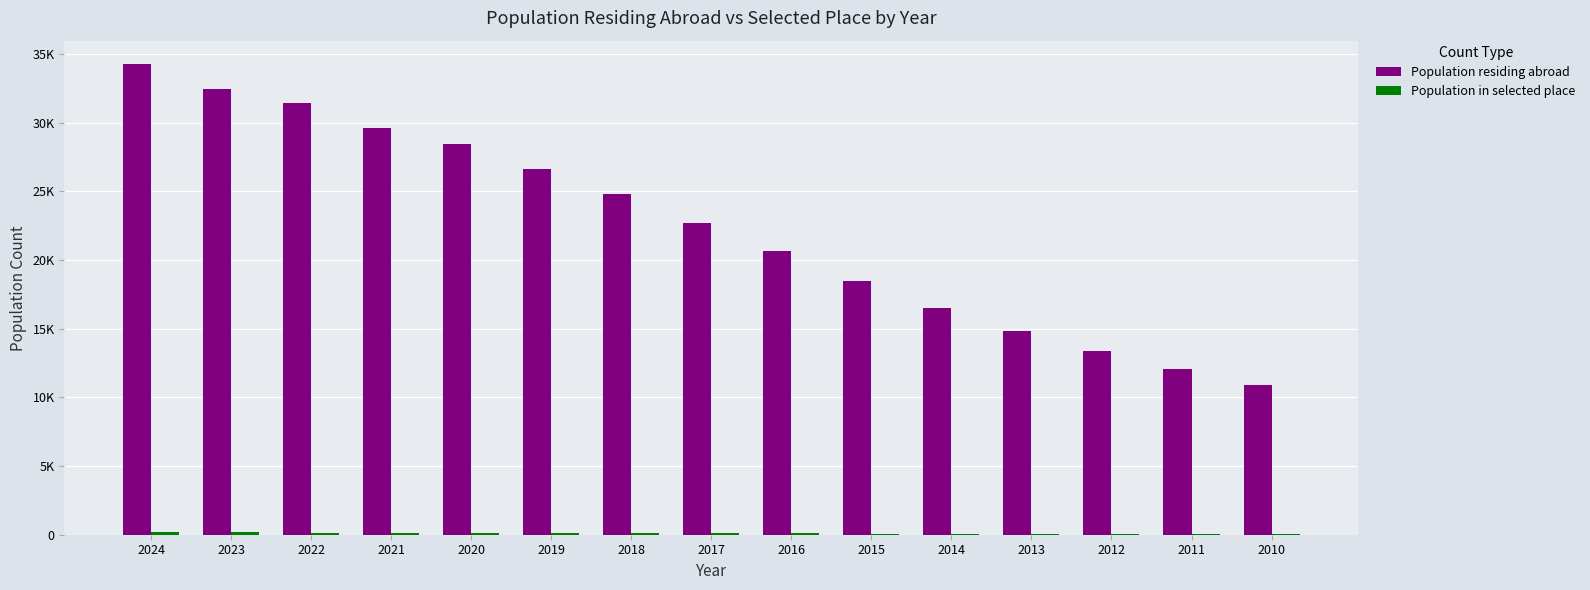

Which category has the highest value in the Population residing abroad series?

2024